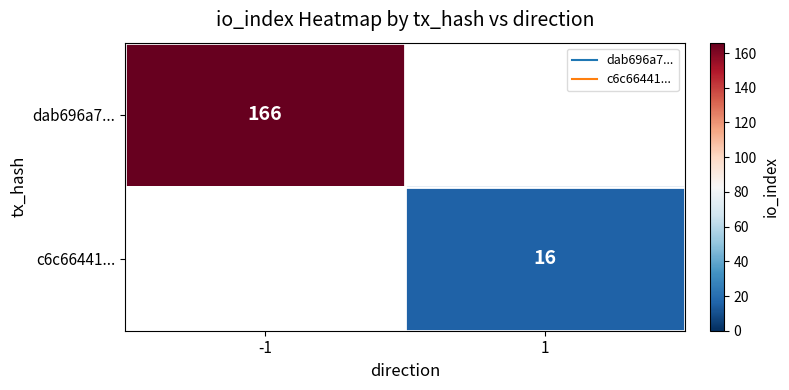

How many series are shown in this chart?

2